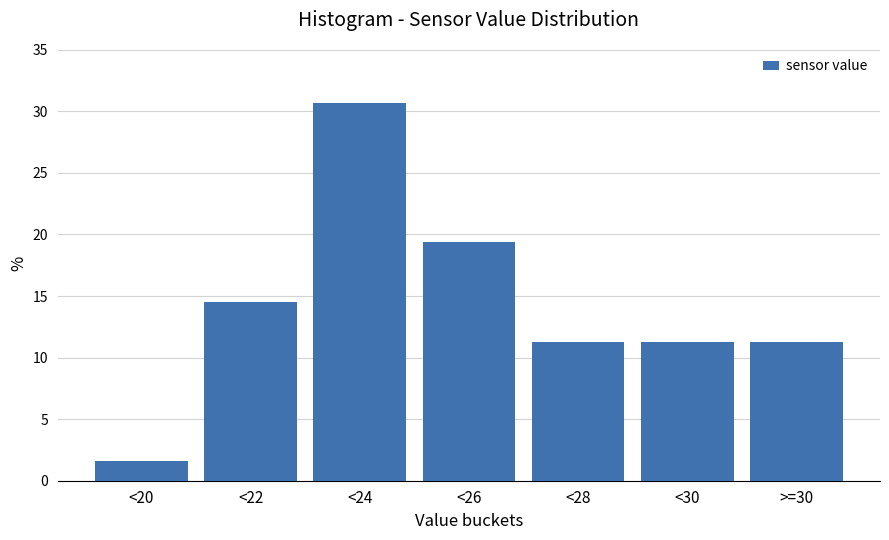

Reading left to right, transcribe all the data shown in this chart.

<20=1.6	<22=14.5	<24=30.6	<26=19.4	<28=11.3	<30=11.3	>=30=11.3